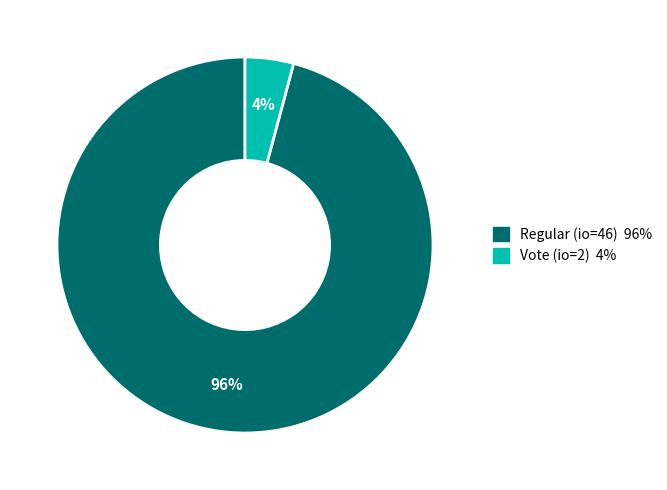

To the nearest percent, what is the average slice percentage?

50%